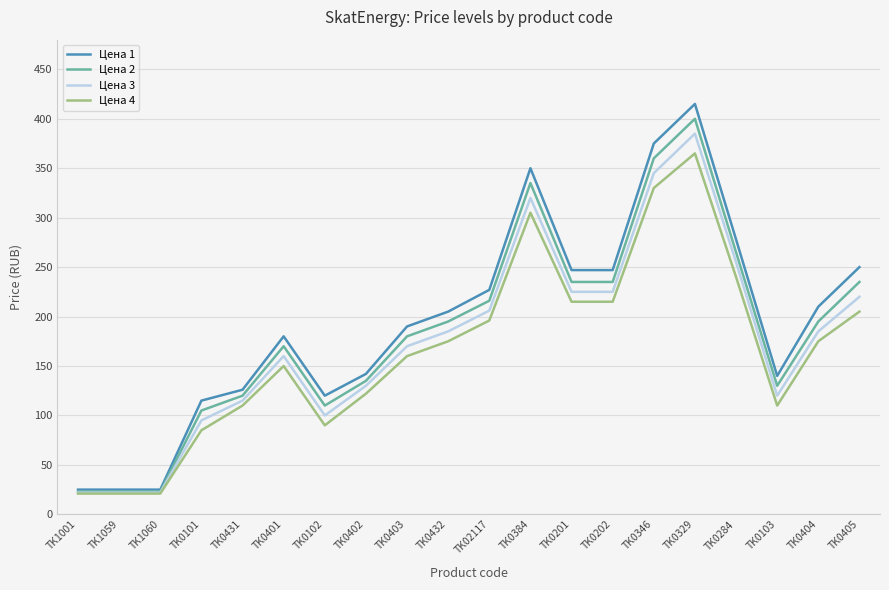

Between TK1059 and TK0284, which series saw the biggest shift?

Цена 1